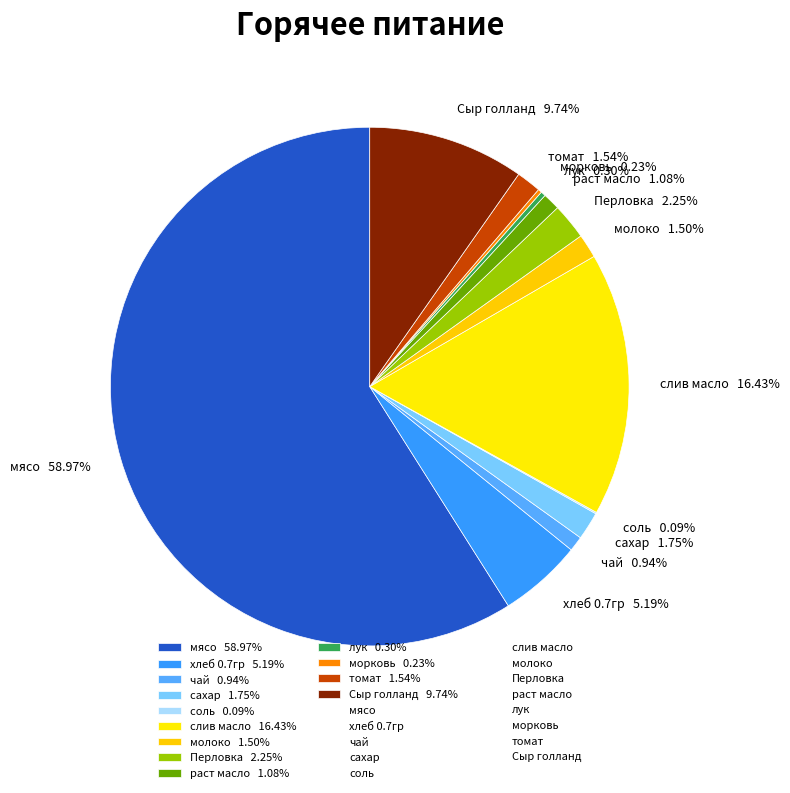

What is the ratio of the value at мясо 58.97% to the value at томат 1.54%?

38.3